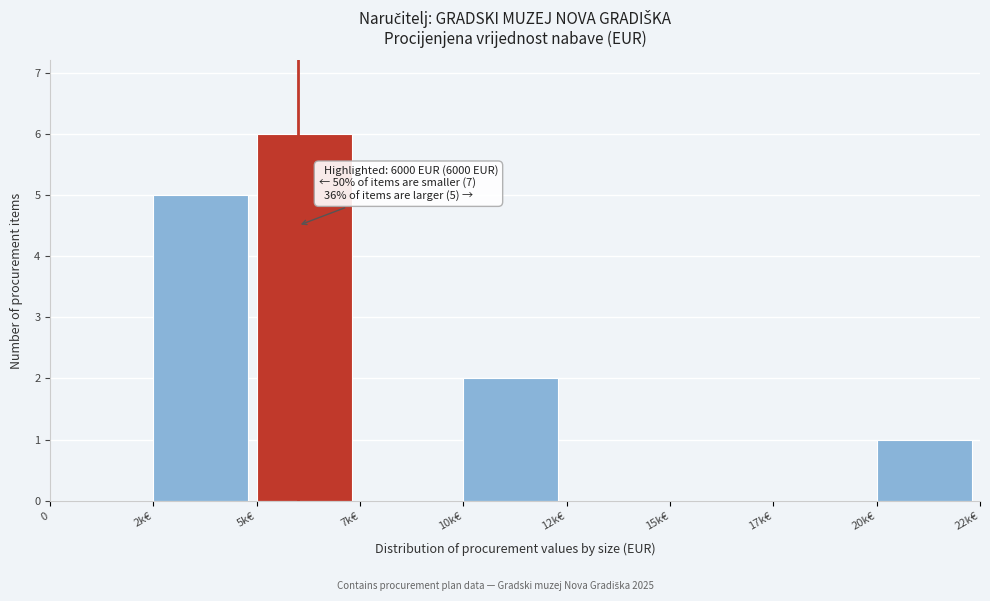

Reading left to right, what are all the values shown in this chart?

0=0	2k€=5	5k€=6	7k€=0	10k€=2	12k€=0	15k€=0	17k€=0	20k€=1